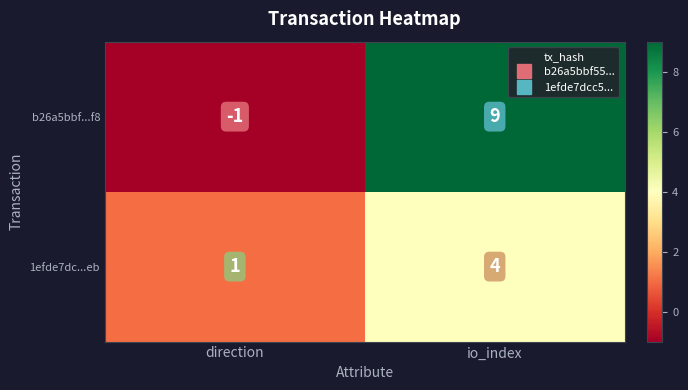

At which category is the sum across all series the highest?

io_index